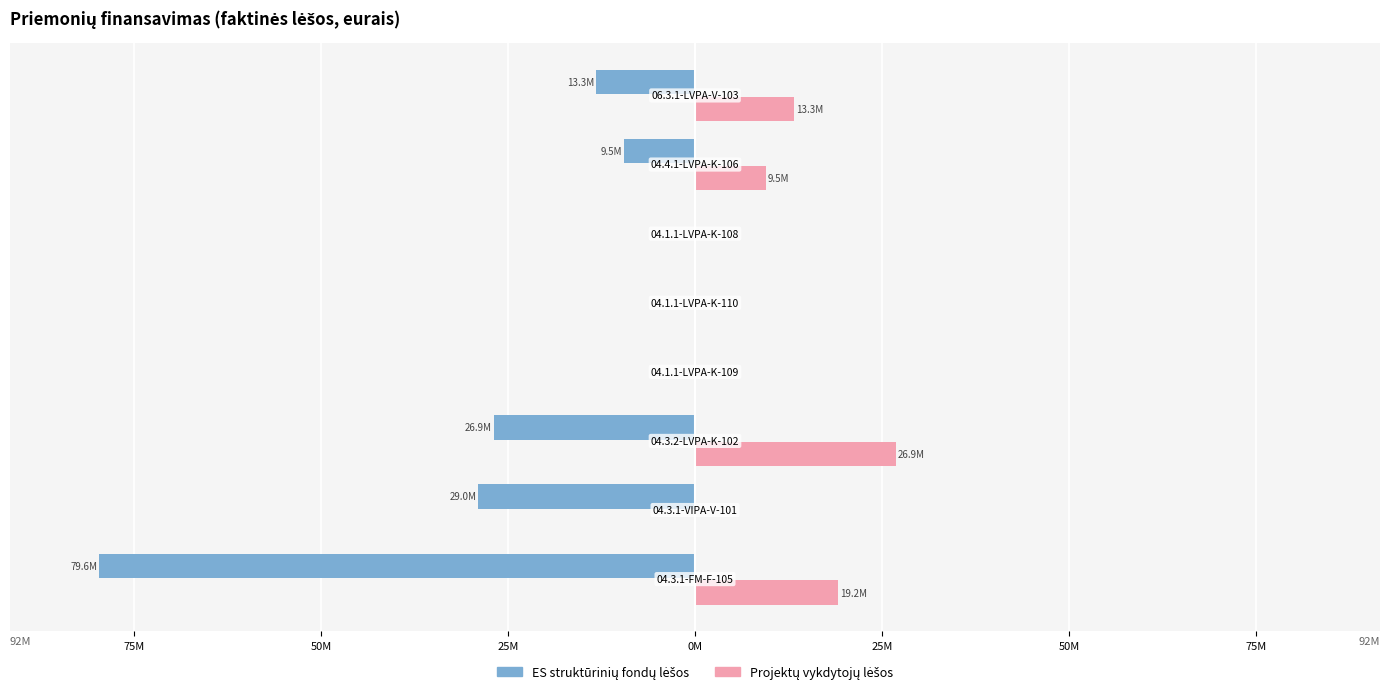

Reading left to right, transcribe all the data shown in this chart.

ES struktūrinių fondų lėšos: 100M=-79645505.0	75M=-28962001.0	50M=-26924919.8	25M=0.0	0M=0.0	25M=0.0	50M=-9547927.0	75M=-13284070.5
Projektų vykdytojų lėšos: 100M=19166031.0	75M=0.0	50M=26924919.8	25M=0.0	0M=0.0	25M=0.0	50M=9547927.0	75M=13284070.5